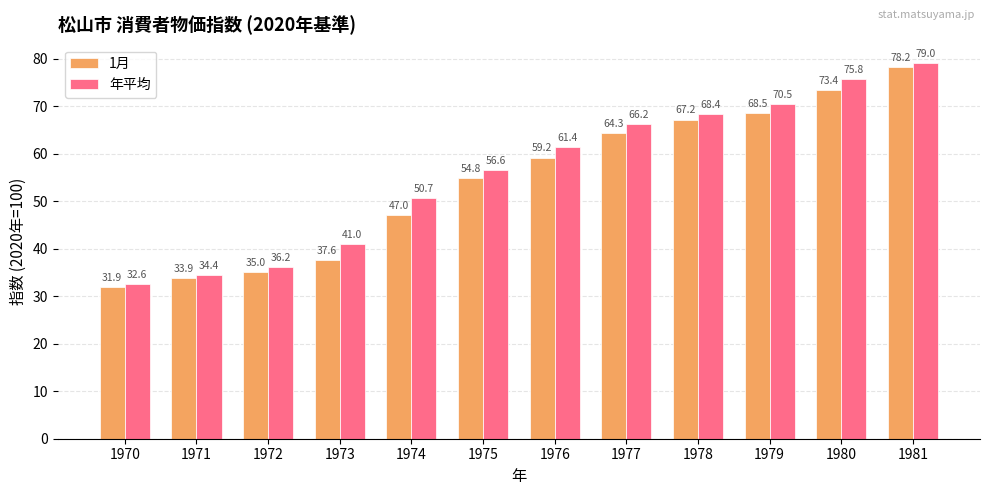

True or false: 1月 has a value of 108.5 at 1979.

False